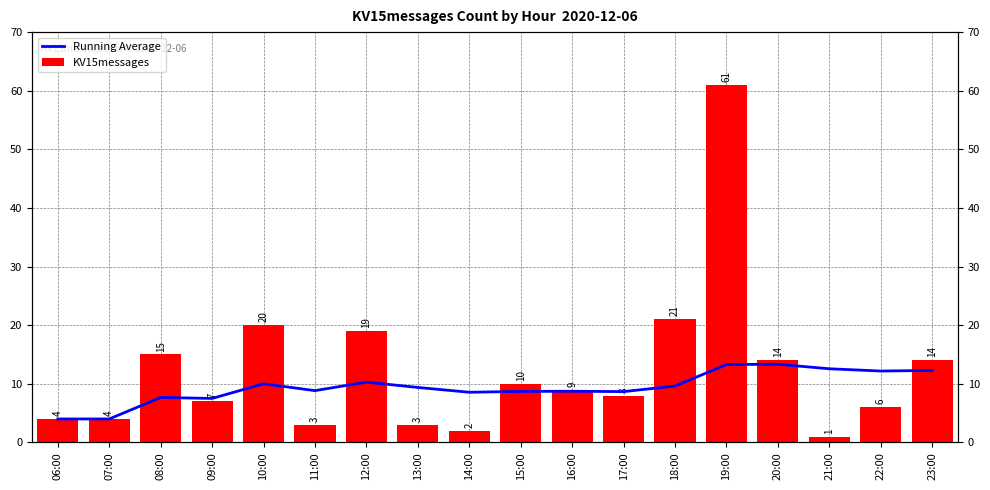

Which series changed the most between 21:00 and 22:00?

KV15messages